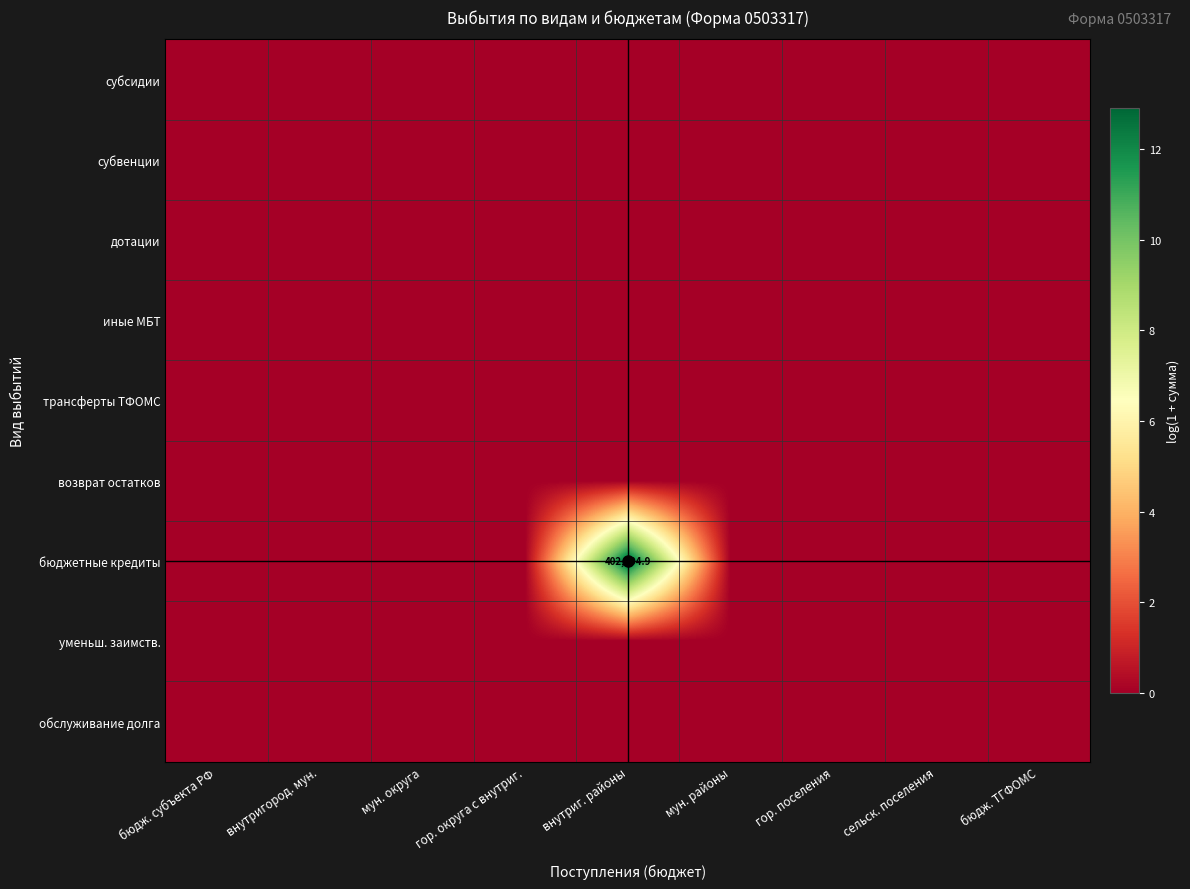

Which series has the largest range (max minus min)?

бюджетные кредиты